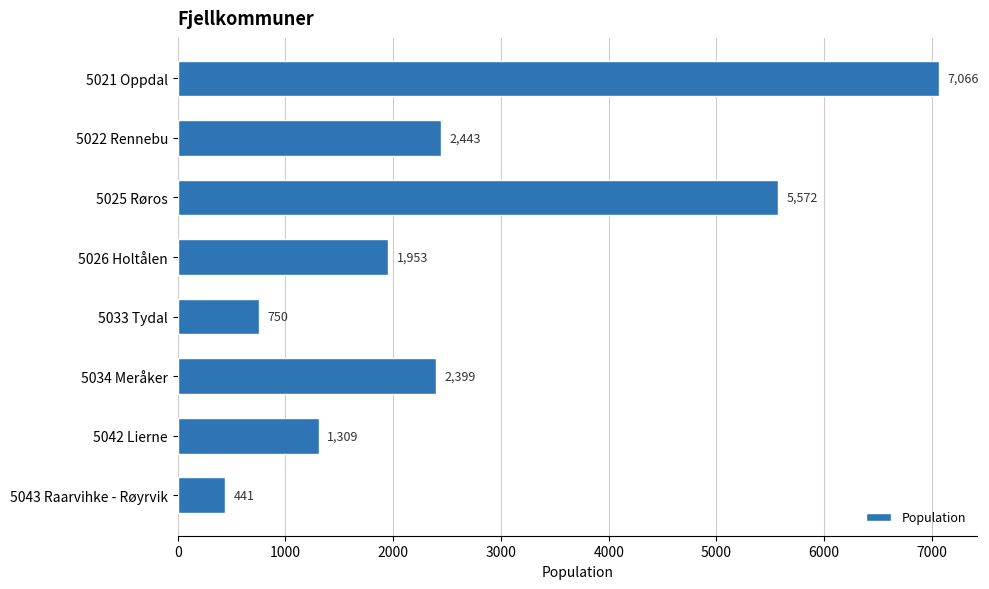

Between 5022 Rennebu and 5043 Raarvihke - Røyrvik, which is larger?

5022 Rennebu